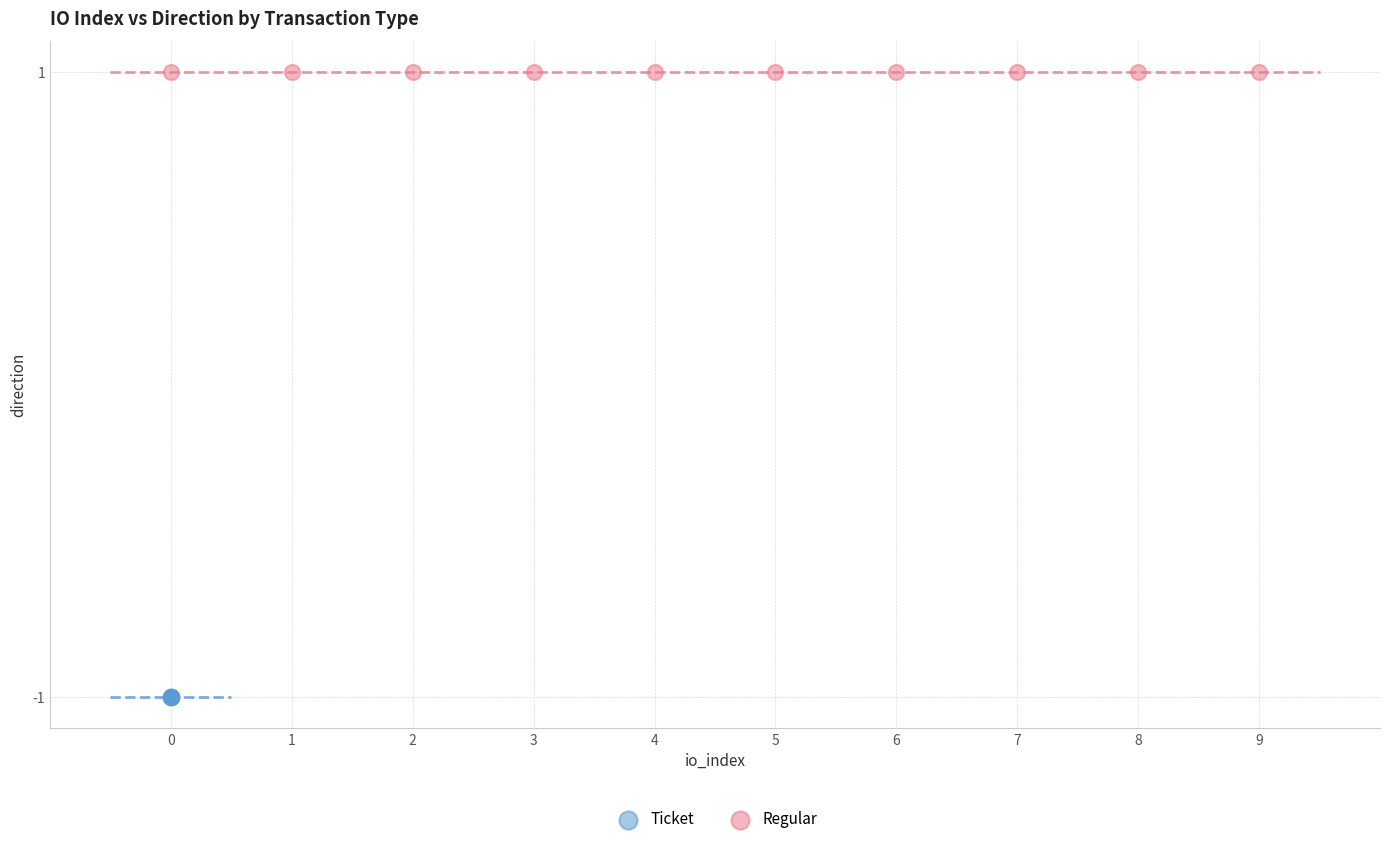

Which series reaches the minimum Y coordinate?

Ticket